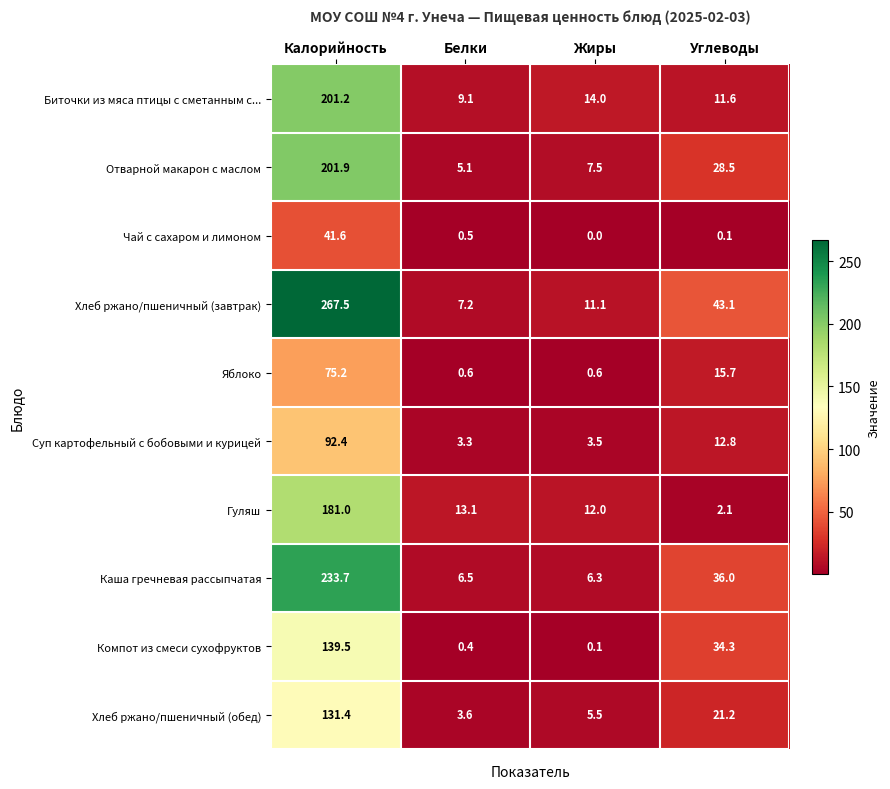

What is the difference between the maximum and minimum values in the Компот из смеси сухофруктов series?

139.4